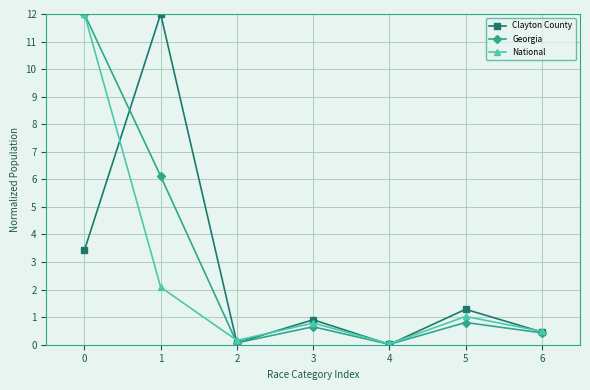

At which category does Georgia reach its first local valley?

2